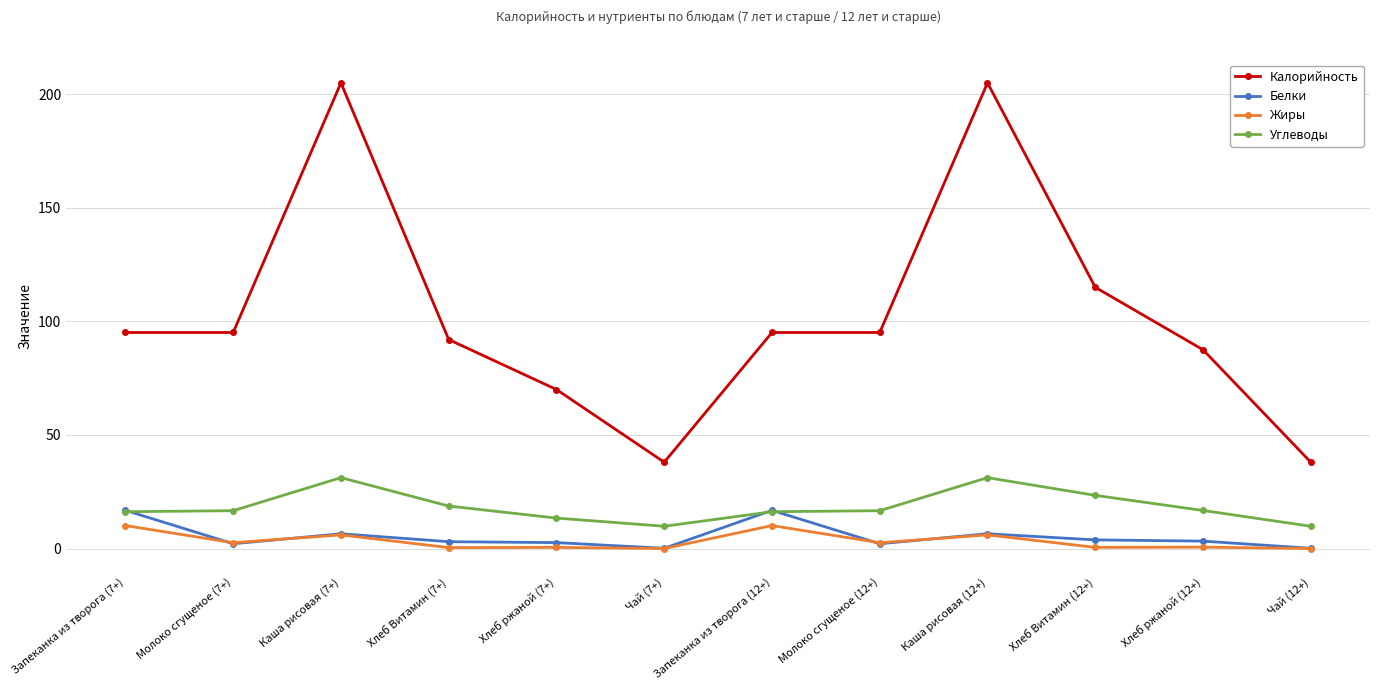

What is the label of the 9th point from the right?

Хлеб Витамин (7+)